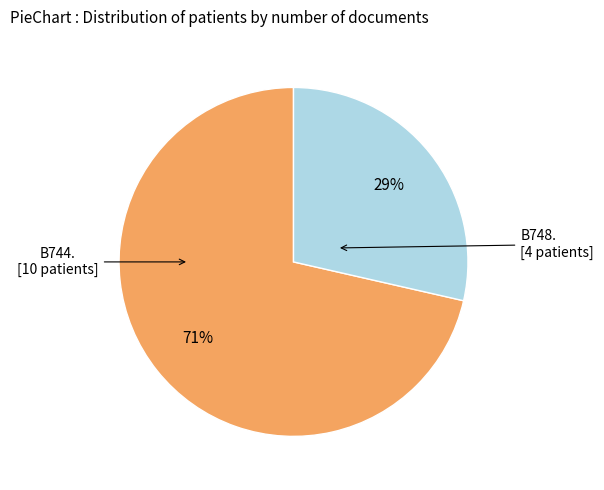

Is there any slice that represents more than half of the pie?

Yes